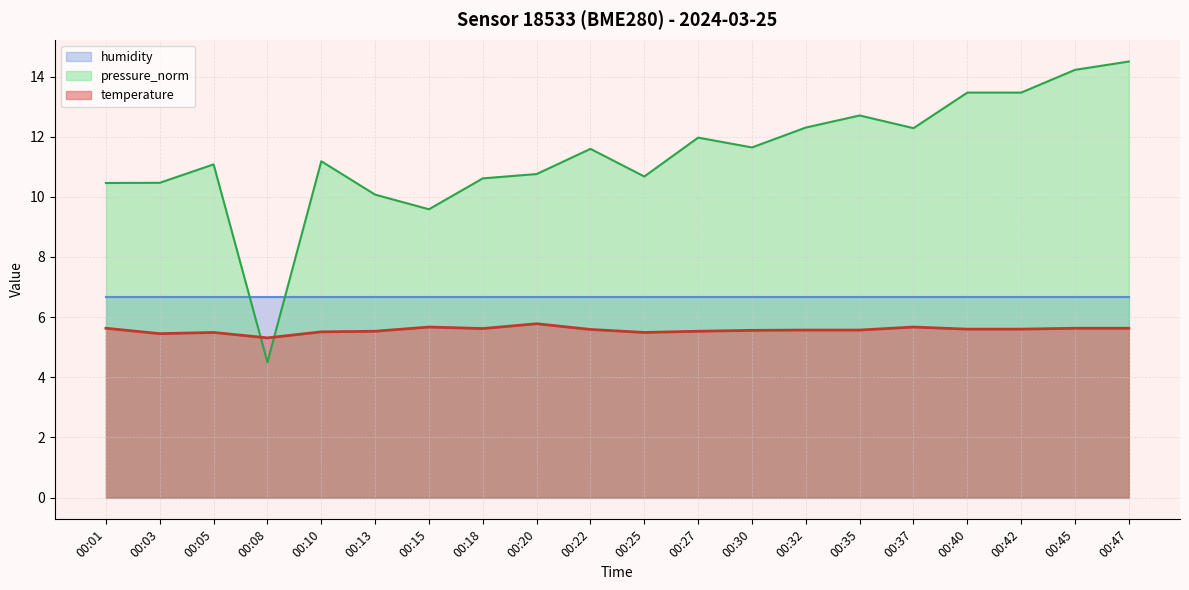

Is it true that pressure_norm equals 11.2 at 00:10?

True